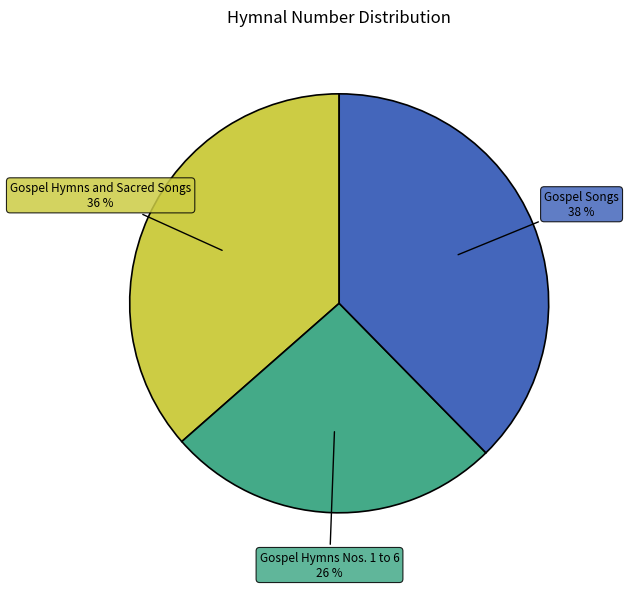

True or false: Gospel Hymns and Sacred Songs accounts for 49% of the total.

False